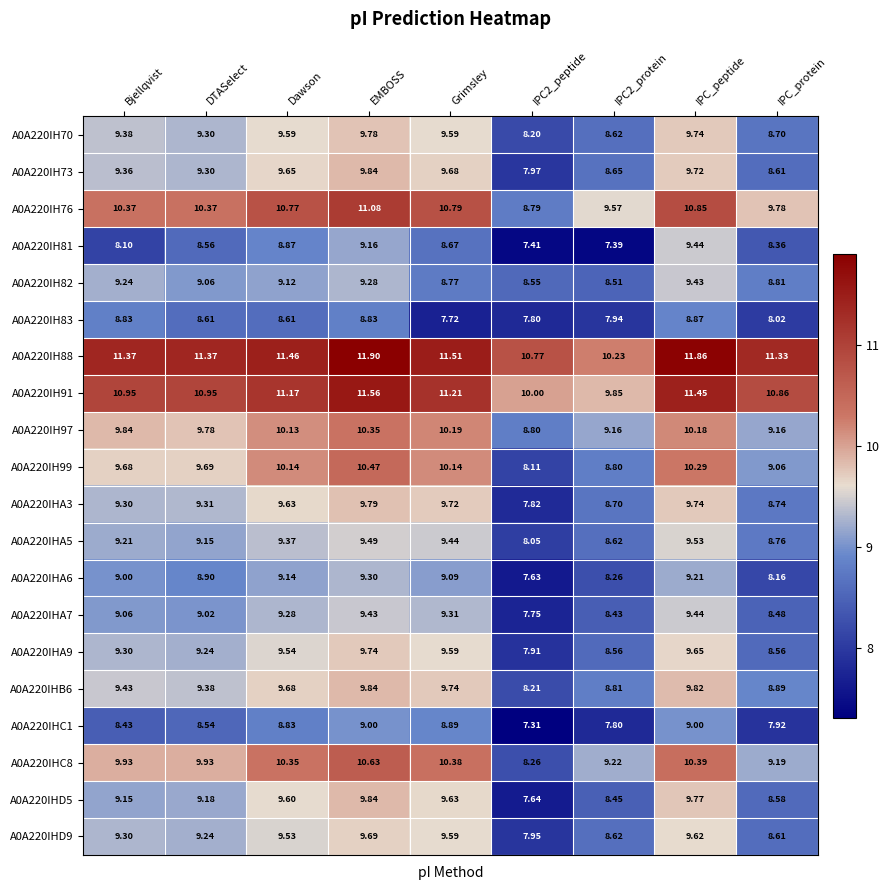

Where is A0A220IH83 nearest to the value 8?

IPC_protein